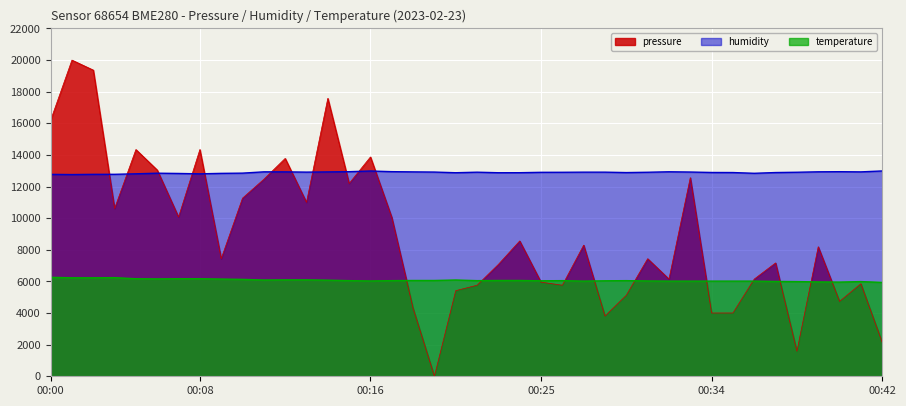

How many lines are shown in the chart?

3